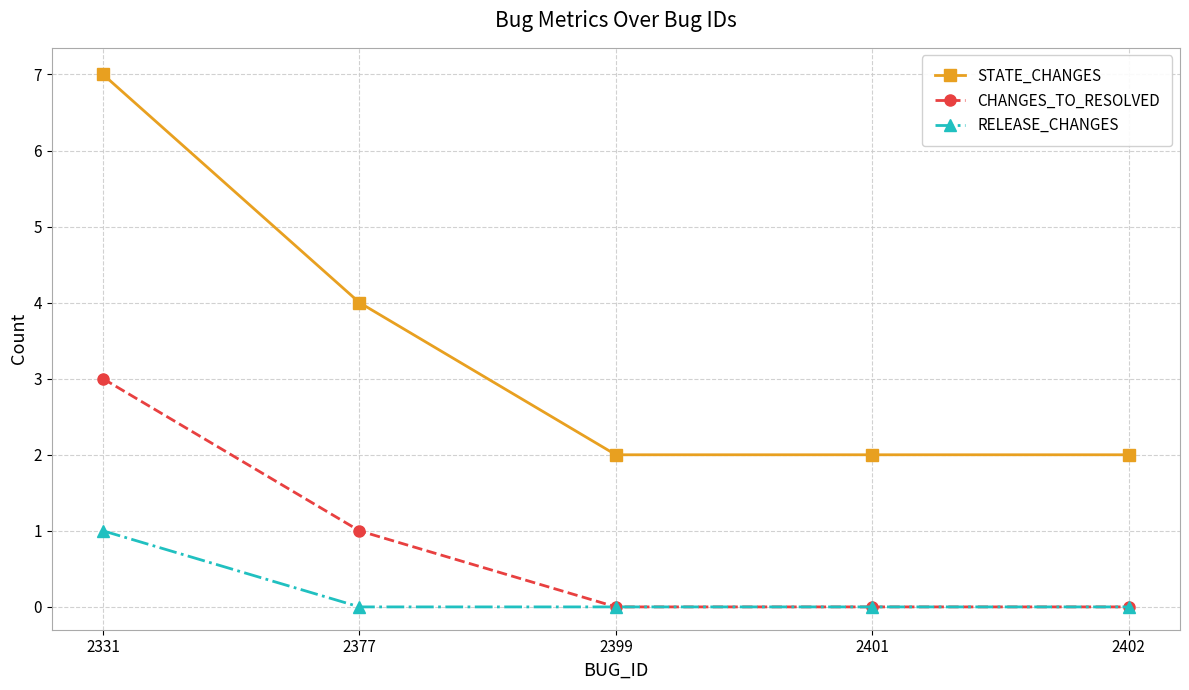

Rank the series by their maximum value, from lowest to highest.

RELEASE_CHANGES, CHANGES_TO_RESOLVED, STATE_CHANGES